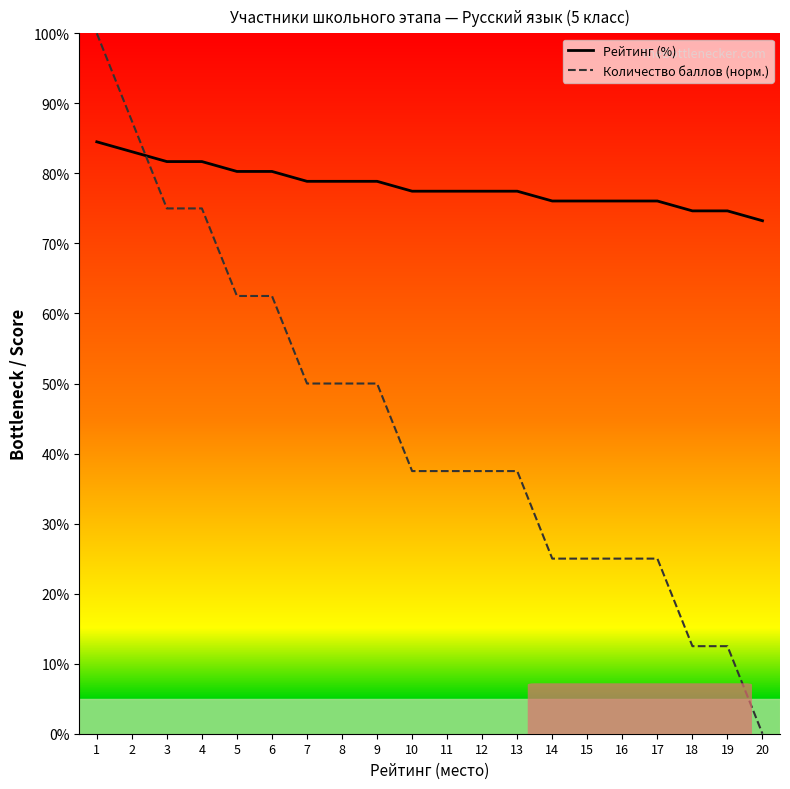

What is the highest value of the Количество баллов (норм.) series?

100.0